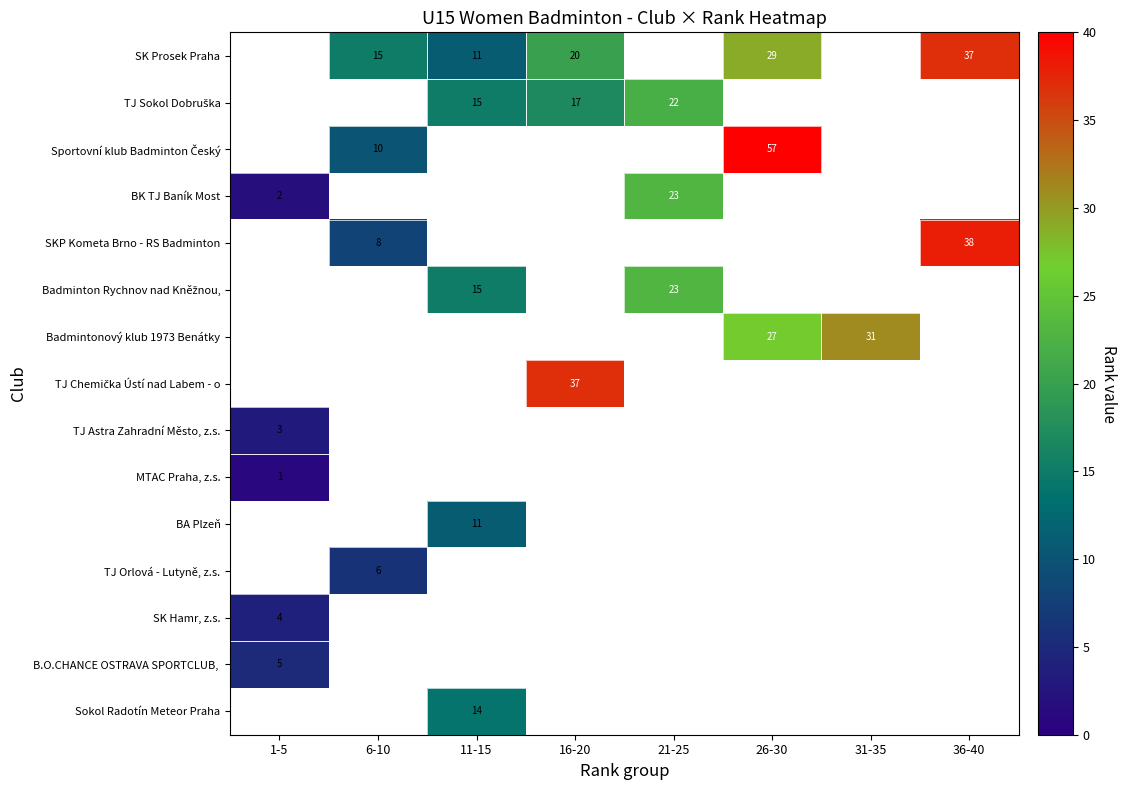

Is it true that SK Prosek Praha equals 29 at 16-20?

False